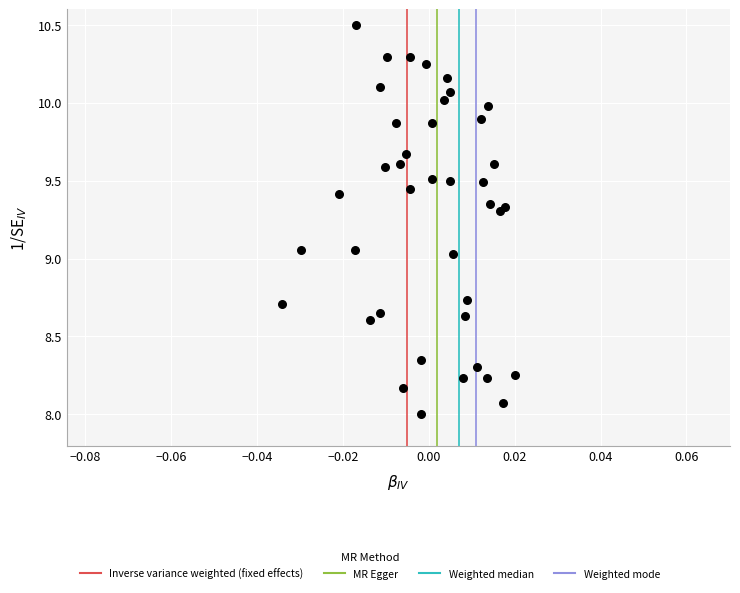

What is the range of Y values (max minus min)?

2.5